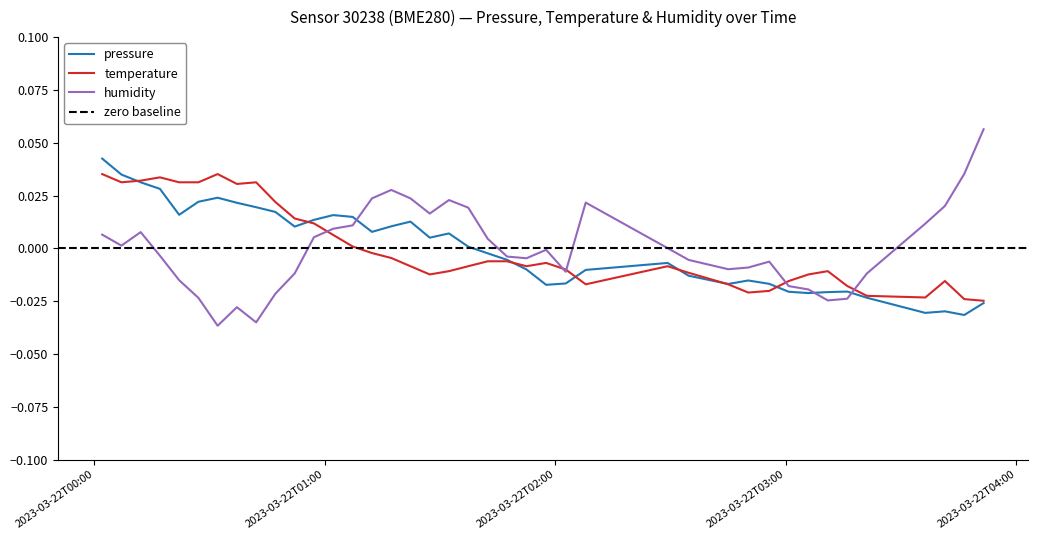

What is the label of the 31st point from the right?

2023-03-22T00:47:10